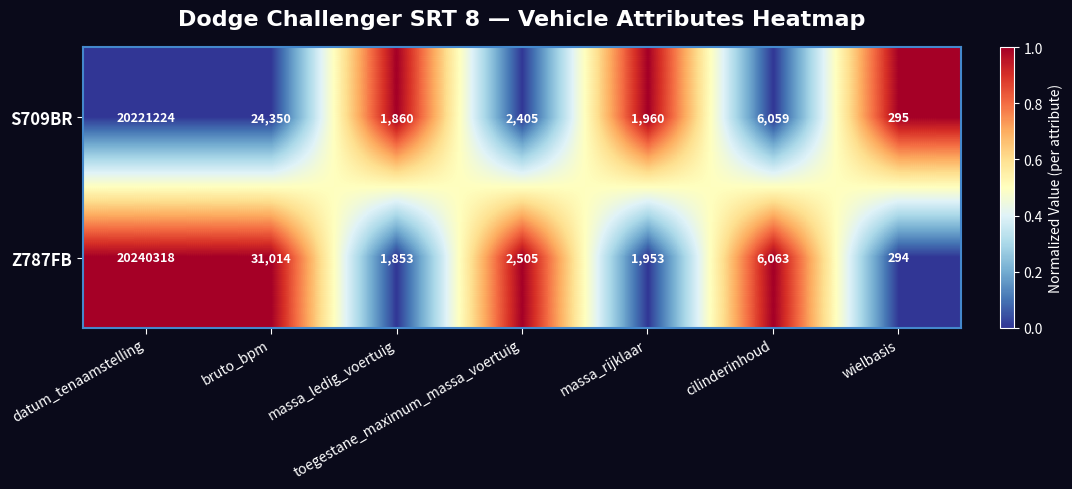

Which series changed the most between massa_rijklaar and cilinderinhoud?

Z787FB